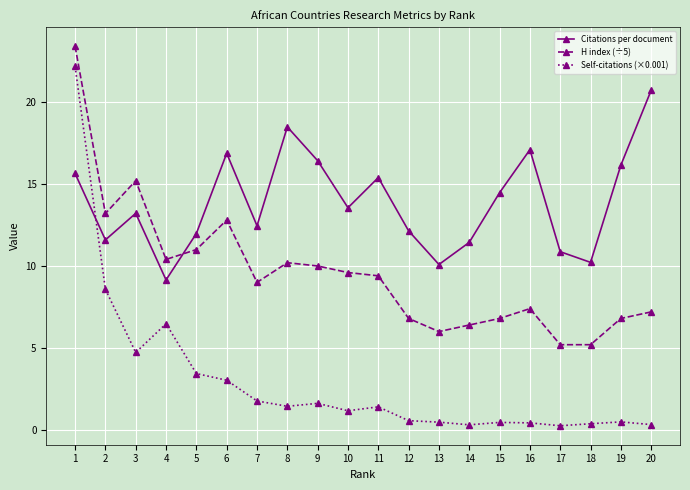

How many values in the Citations per document series exceed 13?

11